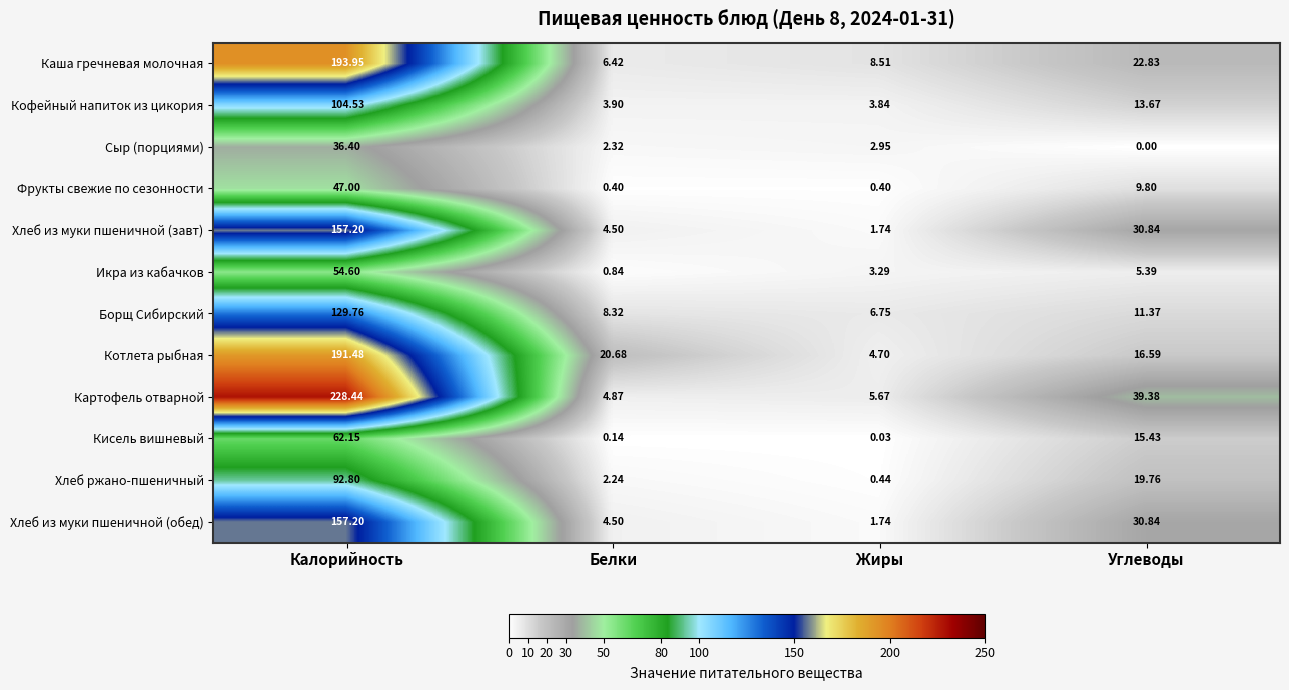

Which label corresponds to the largest value in the chart?

Калорийность